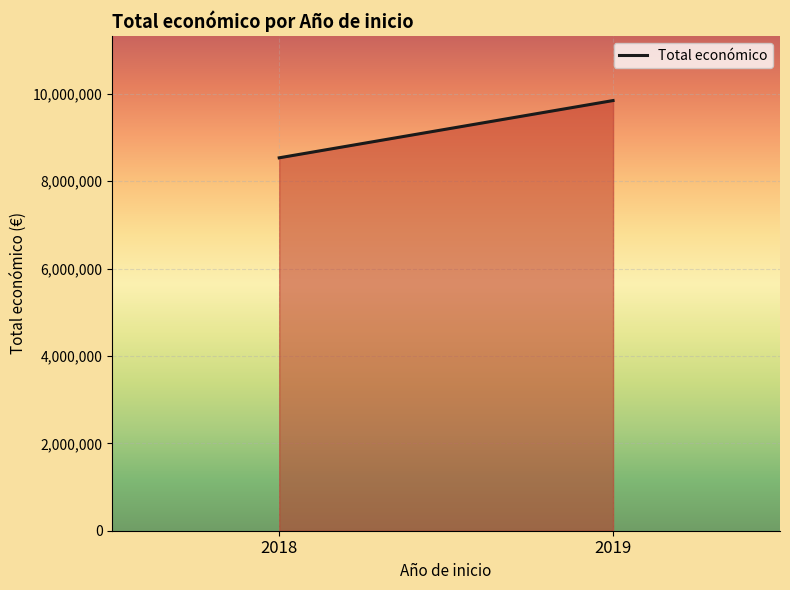

What is the change in value from 2018 to 2019?

+1310878